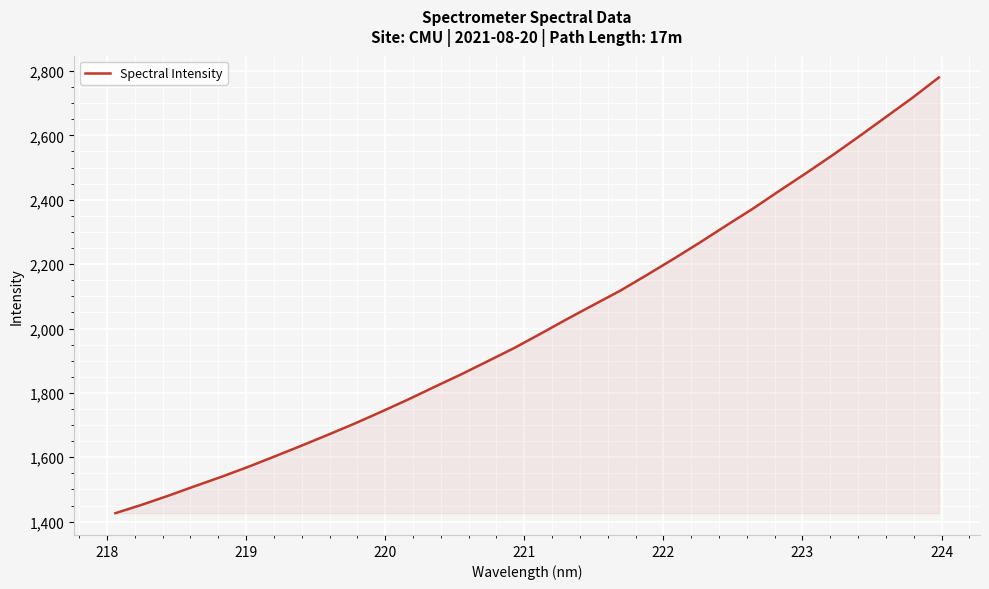

What is the minimum value shown in the chart?

1426.4